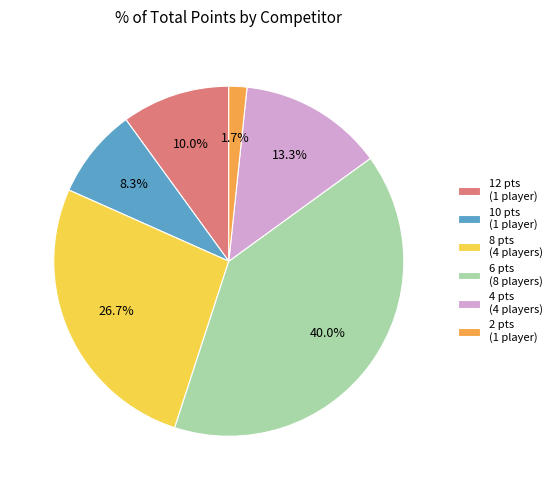

How many segments does this pie chart have?

6